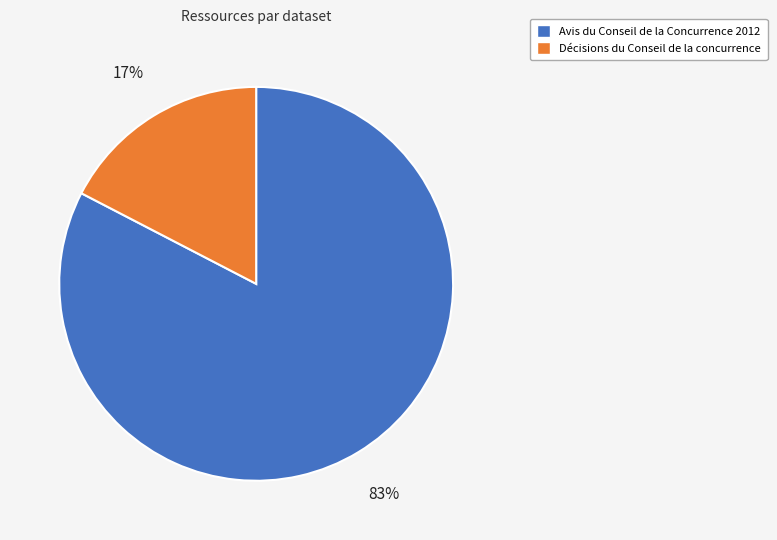

Between Décisions du Conseil de la concurrence and Avis du Conseil de la Concurrence 2012, which is larger?

Avis du Conseil de la Concurrence 2012